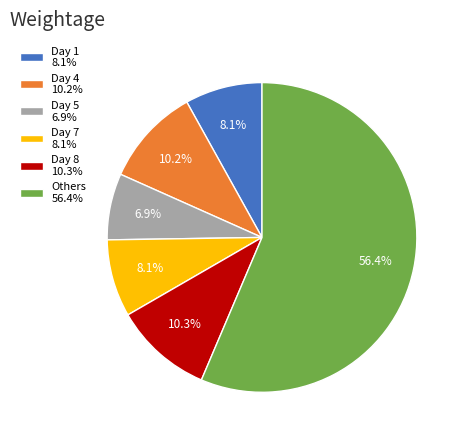

Combined, what portion of the pie is Day 7 8.1% and Day 5 6.9%?

15.0%